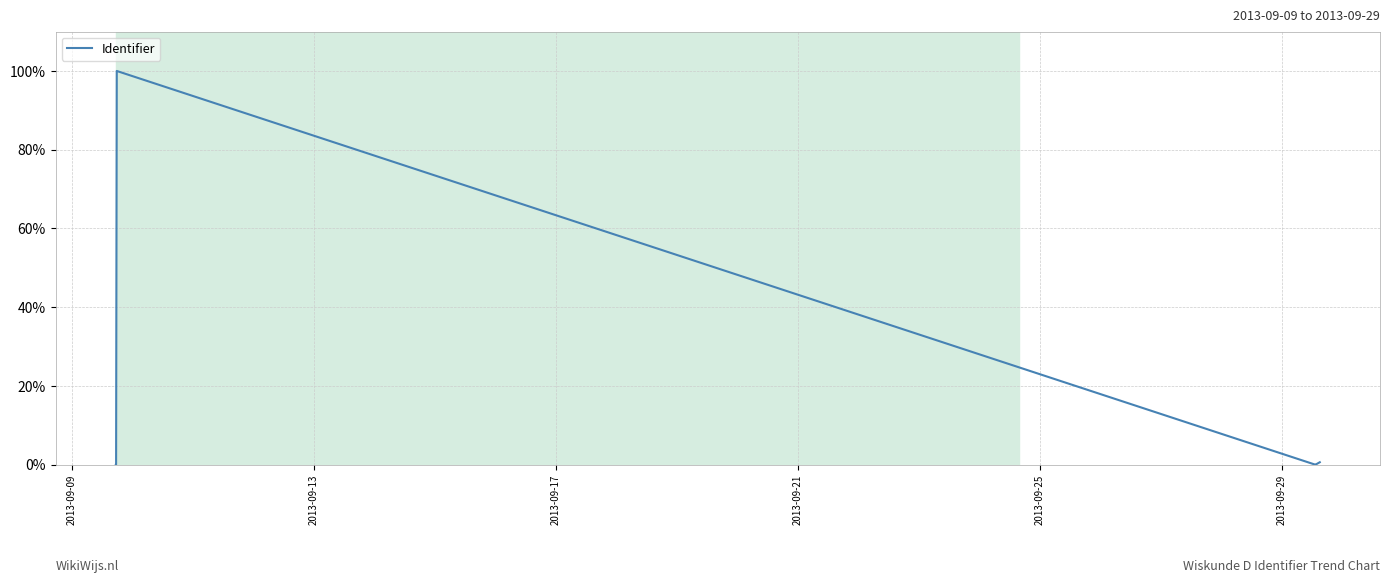

What is the sum of all values?

100.7